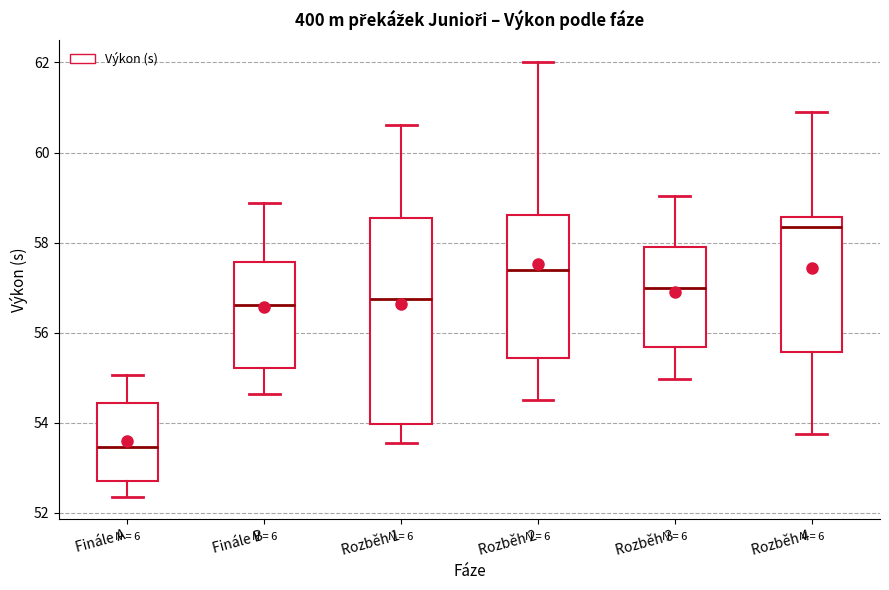

Reading left to right, transcribe this box plot: for each box, give where its median line is, the range the box spans, and where its two whiskers end, as read against the y-axis. The values are not printed on the chart, so give them approximately, as read against the axis.

Finále A: median 53.4, box 52.6 to 54.4, whiskers 52.4 to 55.0
Finále B: median 56.6, box 55.2 to 57.6, whiskers 54.6 to 58.8
Rozběh 1: median 56.8, box 54.0 to 58.6, whiskers 53.6 to 60.6
Rozběh 2: median 57.4, box 55.4 to 58.6, whiskers 54.6 to 62.0
Rozběh 3: median 57.0, box 55.6 to 58.0, whiskers 55.0 to 59.0
Rozběh 4: median 58.4, box 55.6 to 58.6, whiskers 53.8 to 61.0